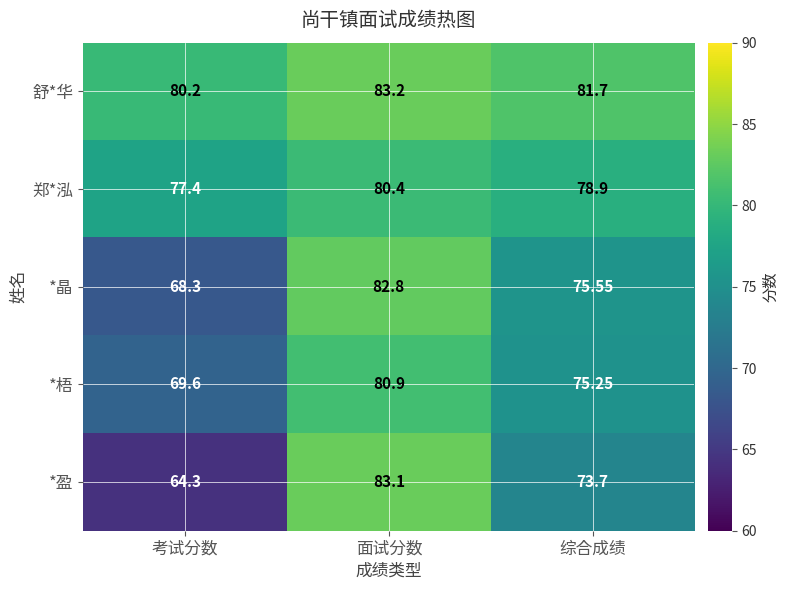

Which series has the widest spread of values?

*盈